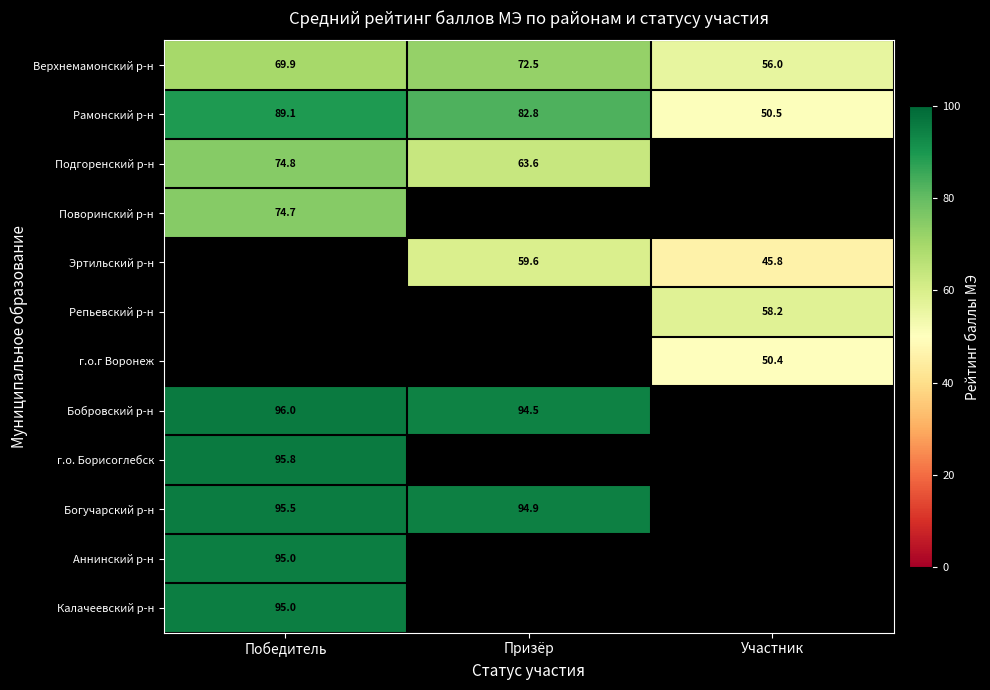

Is the value of Рамонский р-н at Призёр greater than the value of г.о. Борисоглебск at Победитель?

No